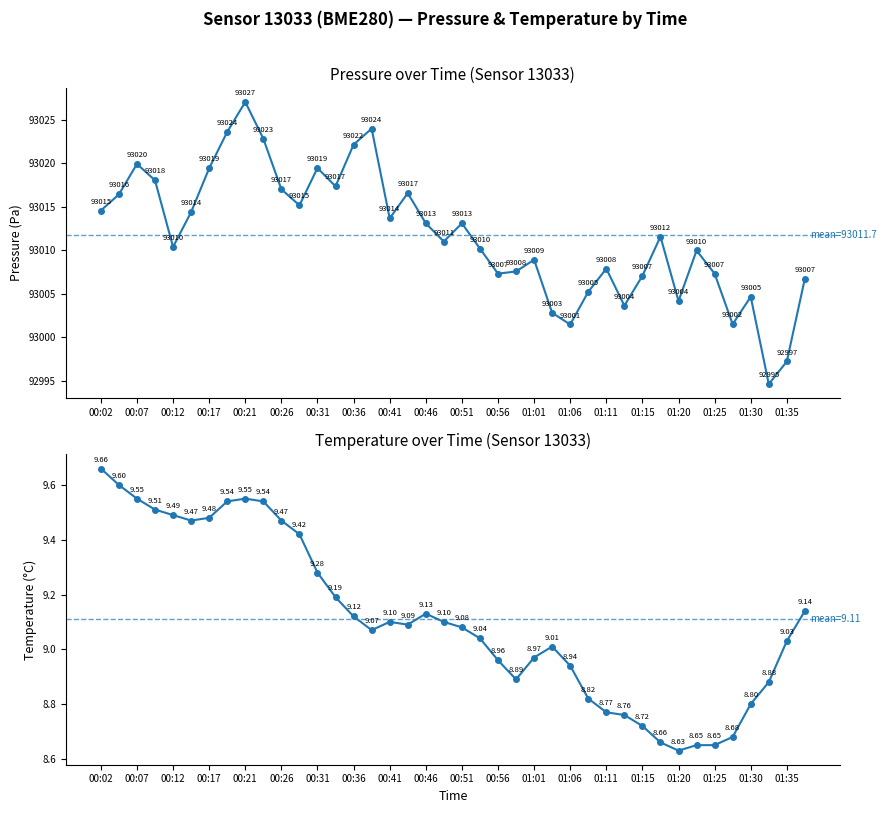

Is it true that pressure equals 64948.0 at 01:25?

False